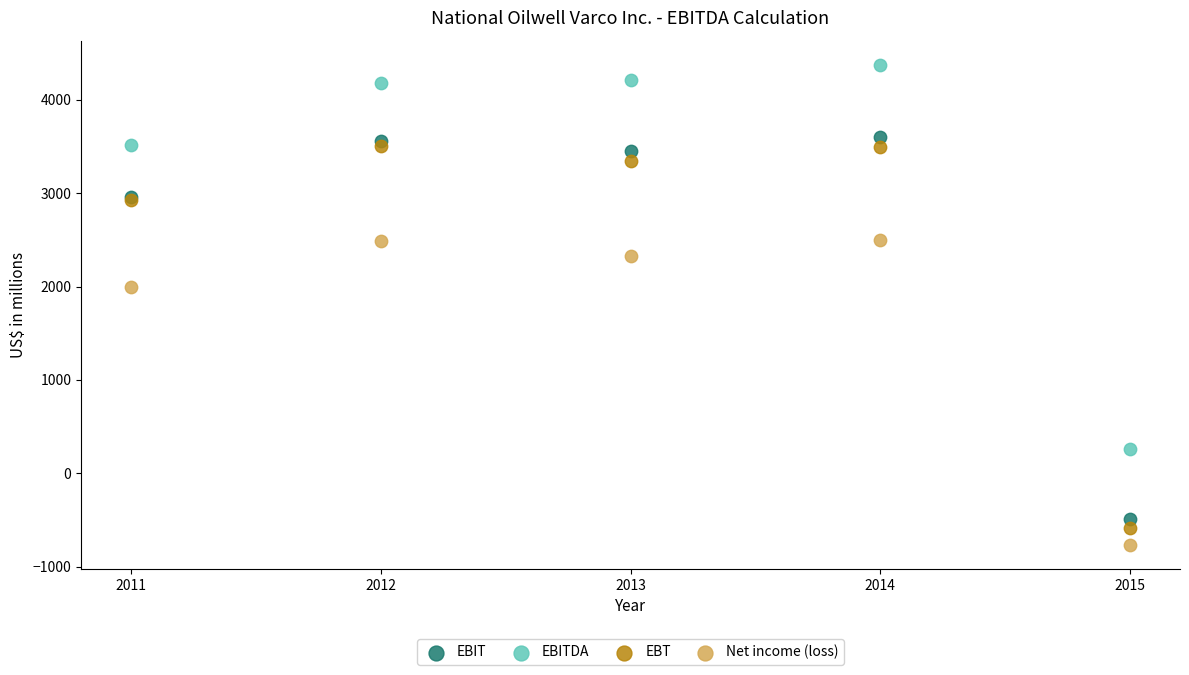

Which series contains the highest Y value?

EBITDA